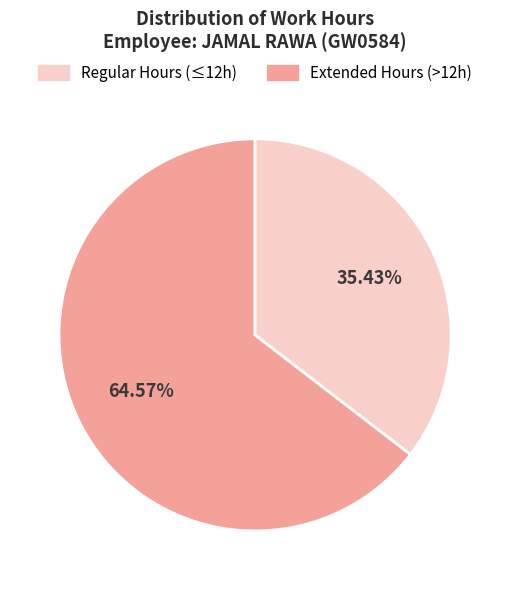

Is there any slice that represents more than half of the pie?

Yes